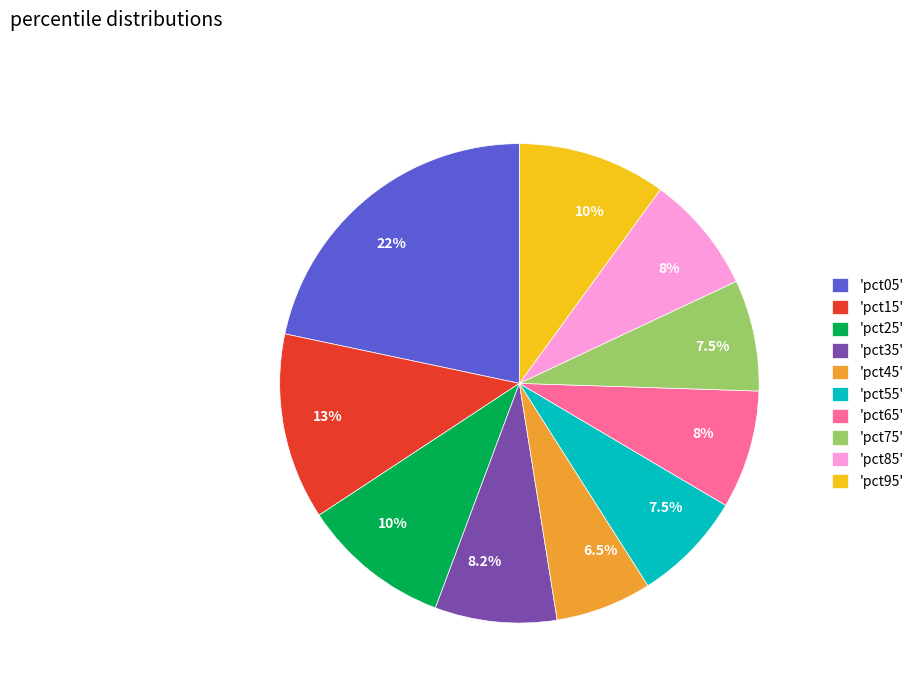

Which has a higher value, 'pct65' or 'pct95'?

'pct95'